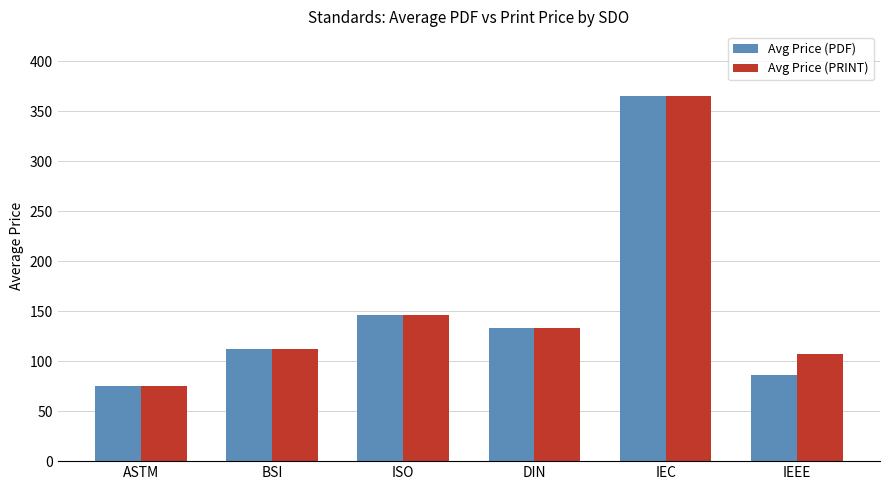

What position from the right is IEC?

2